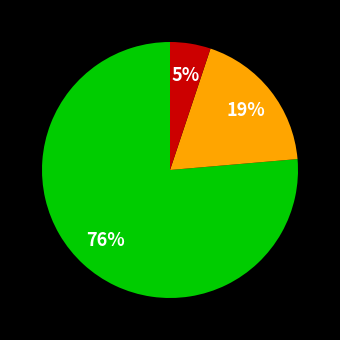

To the nearest percent, what is the average slice percentage?

33%